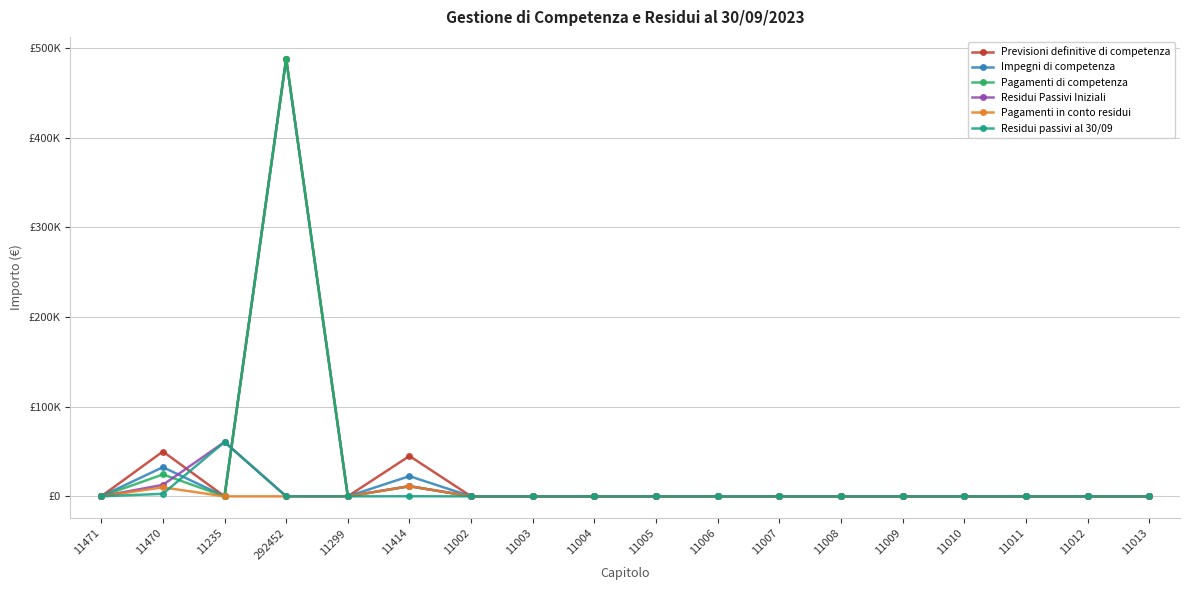

What is the value of the Pagamenti in conto residui point at the 6th from the left?

11285.7